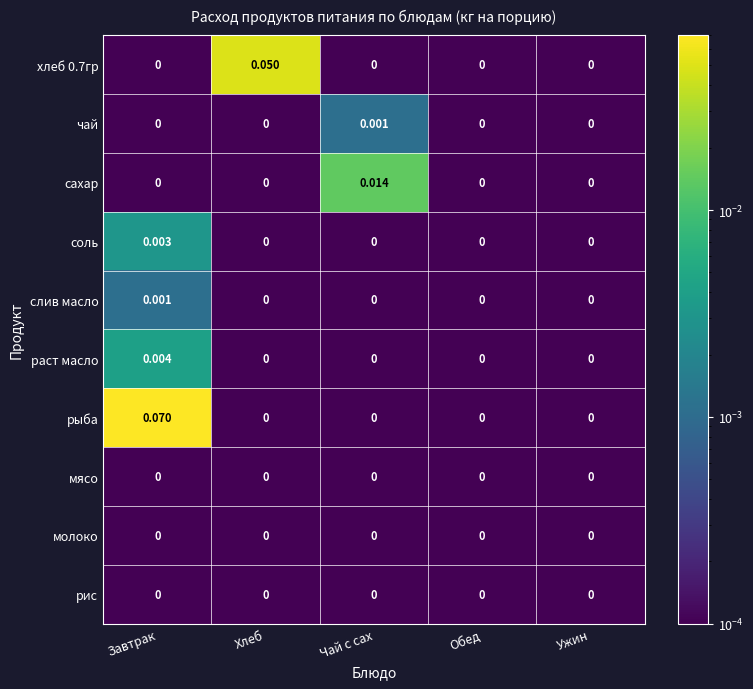

Which series has the widest spread of values?

рыба